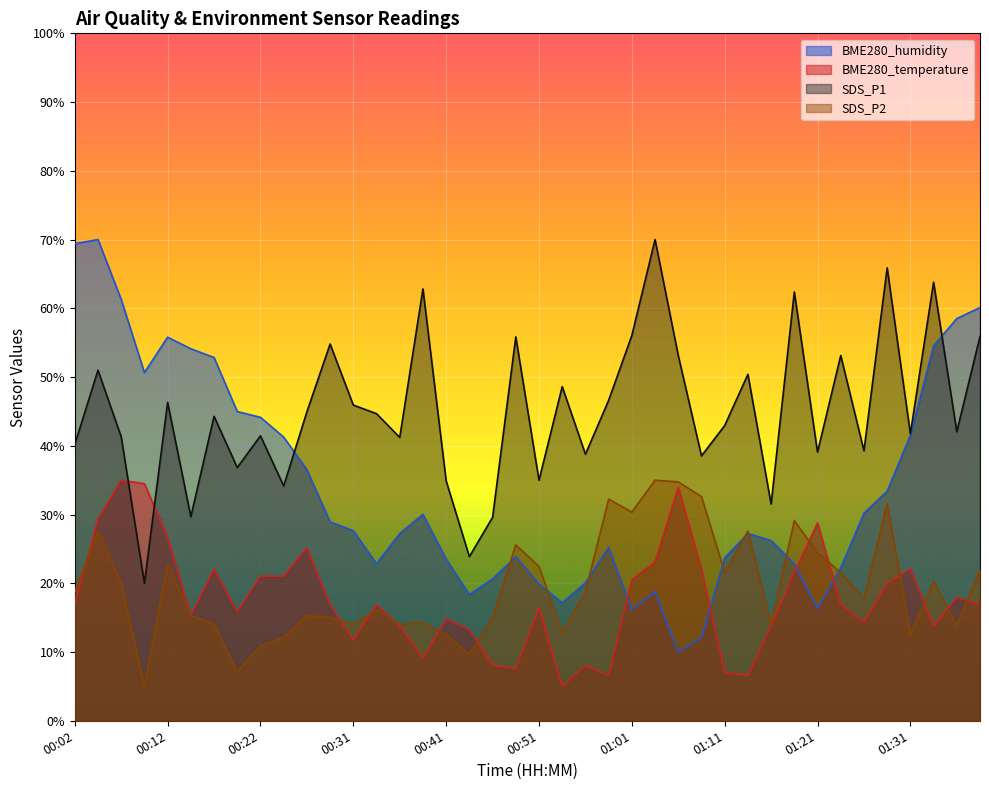

After their last crossing, which series has the higher values: SDS_P2 or BME280_temperature?

SDS_P2